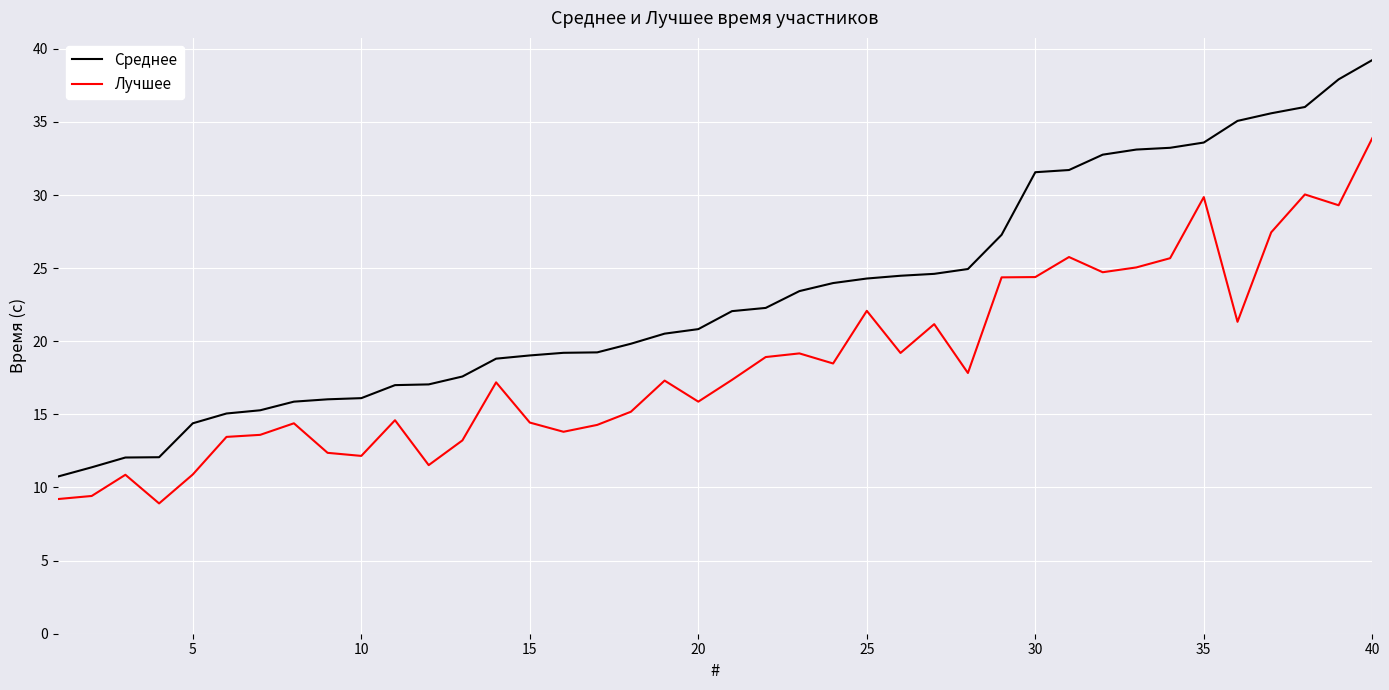

Which series has the largest total across all categories?

Среднее